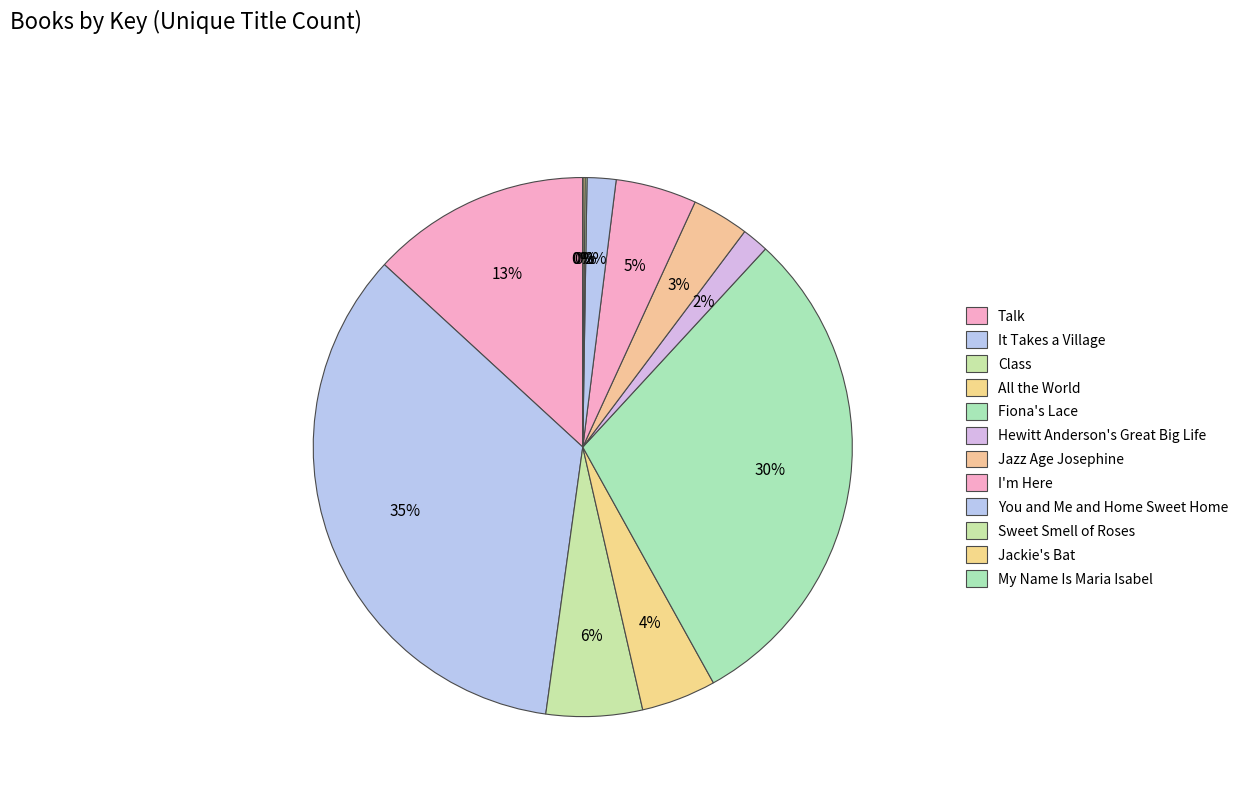

Which slice is the smallest?

My Name Is Maria Isabel